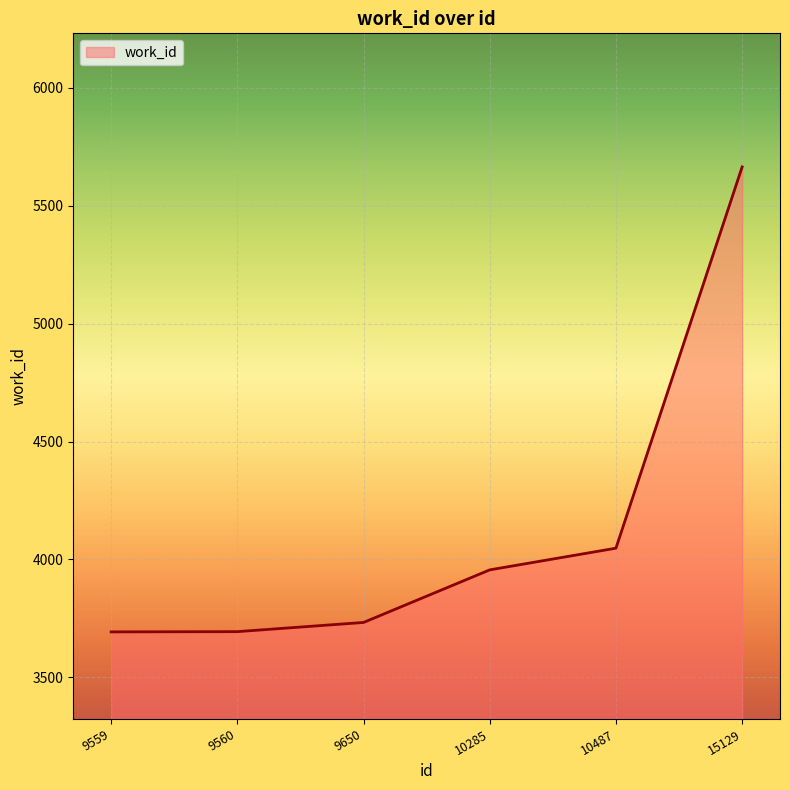

The chart shows a value of 4048 at 10487. True or false?

True